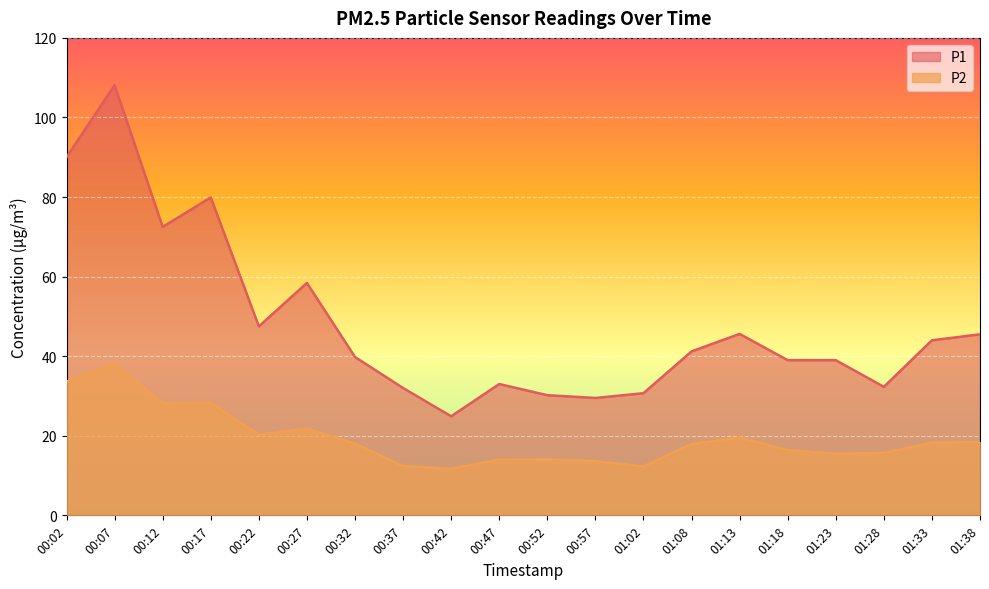

Between 00:22 and 01:33, which is larger?

00:22